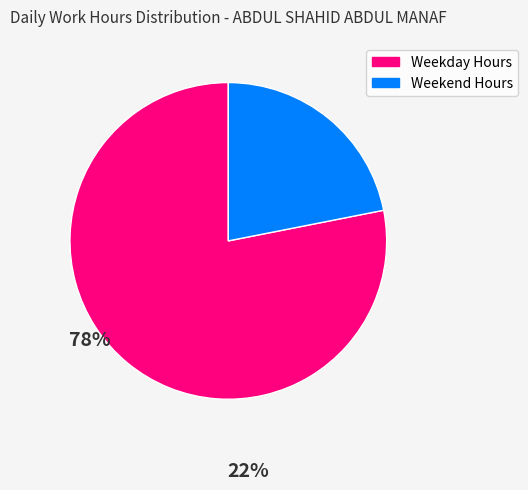

Is there a majority slice in this chart?

Yes